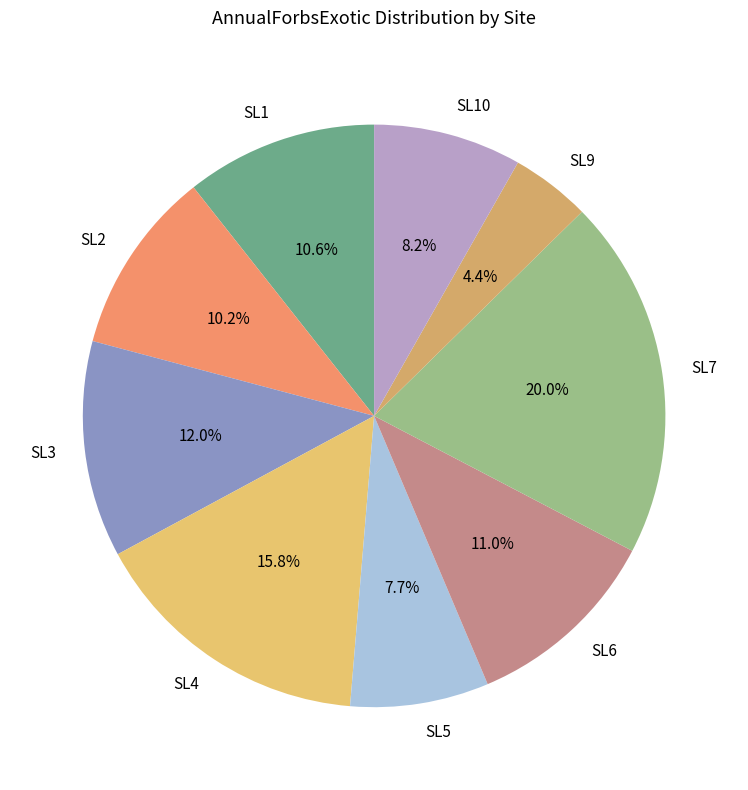

To the nearest percent, what is the average slice percentage?

11%